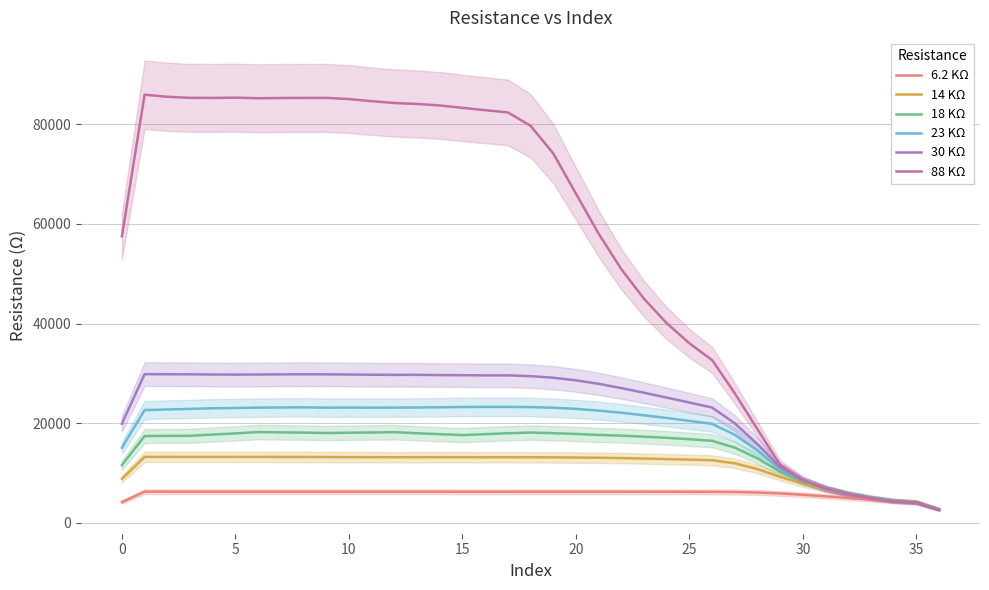

Reading right to left, what are all the values shown in this chart?

6.2 KΩ: 2776.3	4218.4	4338.3	4650.6	4992.4	5337.6	5648.5	5905.5	6094.0	6194.3	6233.3	6239.2	6243.9	6246.6	6247.7	6249.5	6249.8	6249.9	6250.0	6250.8	6253.1	6254.3	6257.1	6259.3	6260.9	6260.2	6262.6	6264.7	6267.9	6266.3	6265.1	6264.3	6264.7	6264.9	6264.8	6267.2	4179.1
14 KΩ: 2759.8	4256.8	4533.5	5103.4	5823.2	6718.2	7841.4	9231.5	10805.3	11955.8	12583.5	12699.7	12810.3	12916.3	13008.3	13075.1	13121.3	13153.6	13174.6	13181.2	13181.0	13188.9	13190.3	13184.6	13180.9	13190.8	13207.2	13216.9	13226.9	13238.2	13243.5	13246.4	13243.2	13246.3	13240.4	13247.3	8831.1
18 KΩ: 2703.2	4181.6	4479.7	5087.5	5872.4	6898.0	8296.6	10269.7	12937.1	15106.1	16475.8	16796.4	17079.1	17301.9	17514.9	17656.3	17853.2	18006.8	18134.6	17991.4	17811.4	17621.8	17811.2	17989.9	18207.3	18148.8	18105.7	18037.8	18125.7	18167.1	18234.8	17967.0	17737.5	17483.4	17477.8	17421.4	11597.2
23 KΩ: 2669.3	4129.3	4433.6	5052.9	5866.5	6946.6	8487.2	10836.6	14517.3	17676.4	19882.6	20476.6	21054.2	21602.2	22104.7	22542.0	22881.6	23116.5	23243.0	23283.1	23278.7	23258.8	23205.2	23167.0	23148.3	23133.6	23151.5	23135.5	23194.9	23172.7	23141.1	23064.8	23005.8	22885.6	22766.2	22645.7	15085.6
30 KΩ: 2640.0	4092.1	4397.4	5020.8	5839.3	6949.8	8572.9	11184.3	15800.8	19981.5	23150.9	24166.3	25145.7	26123.6	27063.9	27917.9	28615.0	29139.8	29456.5	29611.5	29610.0	29646.8	29666.9	29719.6	29714.1	29744.7	29781.4	29818.8	29837.4	29810.5	29780.3	29764.3	29784.0	29825.9	29836.0	29857.9	19907.7
88 KΩ: 2557.3	3966.0	4273.4	4890.6	5711.9	6842.8	8568.6	11608.1	18766.8	26004.0	32679.0	36043.7	40083.9	44976.5	50925.4	58064.6	66096.5	74165.2	79719.1	82389.5	82835.1	83305.4	83784.7	84088.8	84276.9	84644.0	85064.4	85305.9	85292.3	85284.1	85232.6	85345.8	85304.1	85312.5	85526.8	85947.1	57523.6